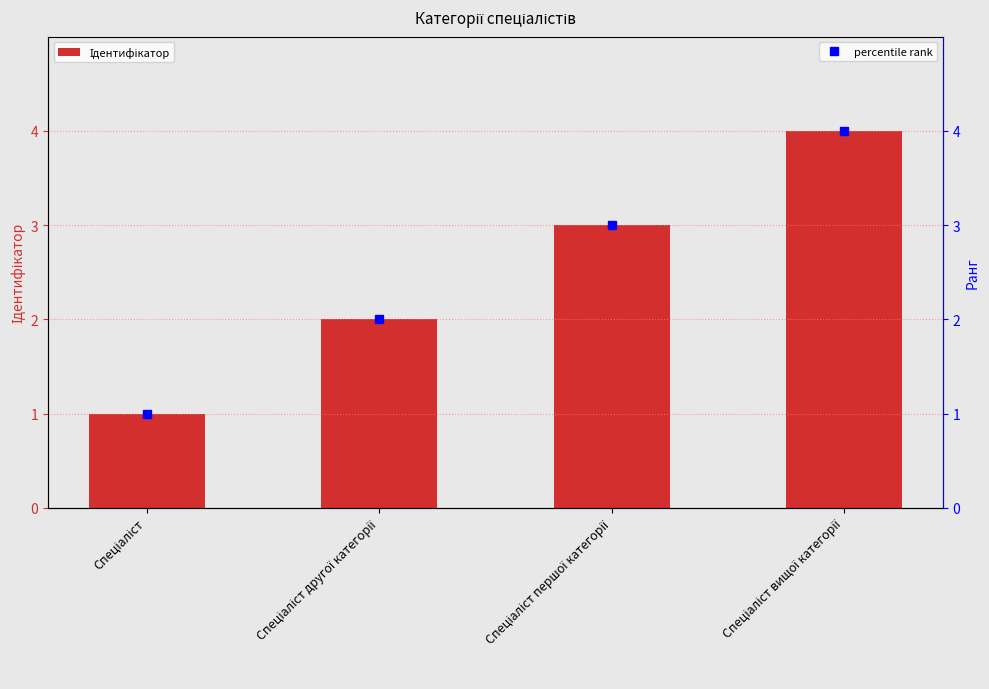

At which label is Ідентифікатор closest to 2?

Спеціаліст другої категорії